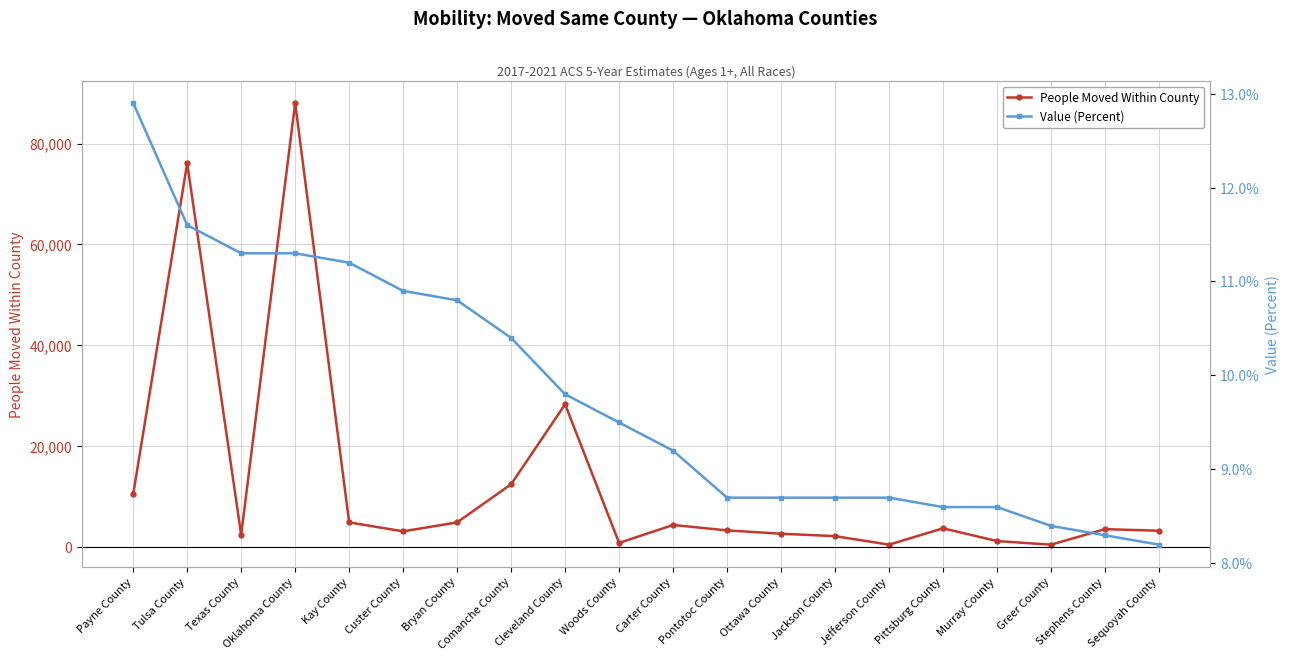

Rank the categories by People Moved Within County value from highest to lowest.

Oklahoma County, Tulsa County, Cleveland County, Comanche County, Payne County, Bryan County, Kay County, Carter County, Pittsburg County, Stephens County, Pontotoc County, Sequoyah County, Custer County, Ottawa County, Texas County, Jackson County, Murray County, Woods County, Jefferson County, Greer County